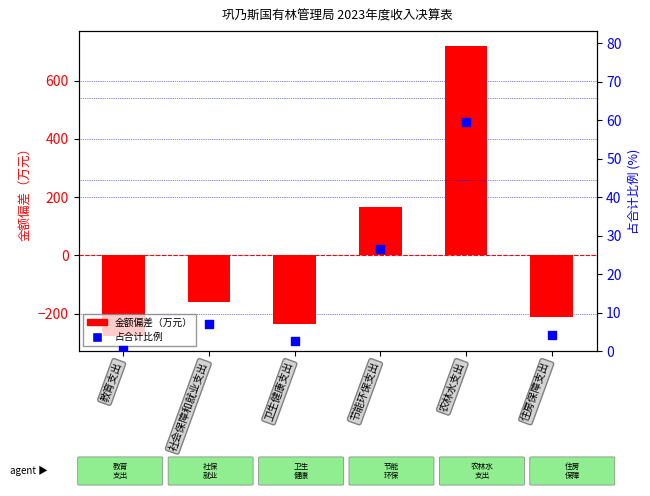

Which series contains the highest Y value?

金额偏差（万元）